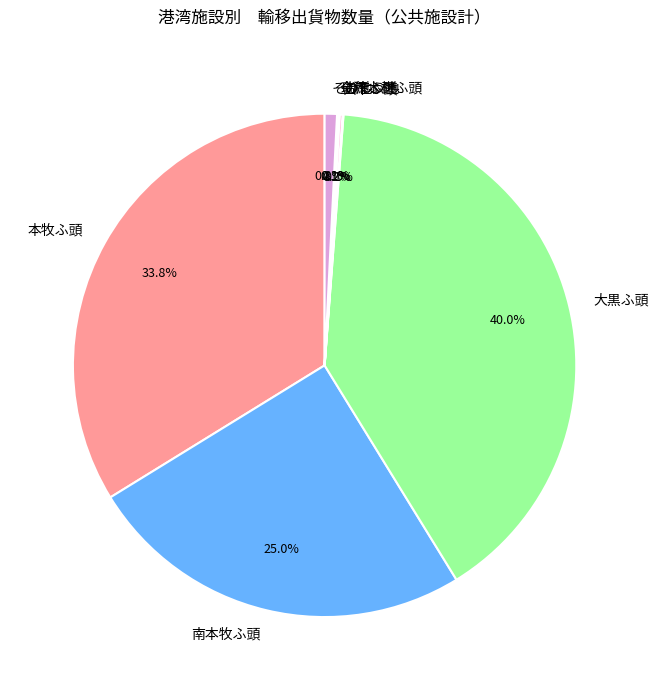

What is the total percentage of 南本牧ふ頭 and その他?

25.8%